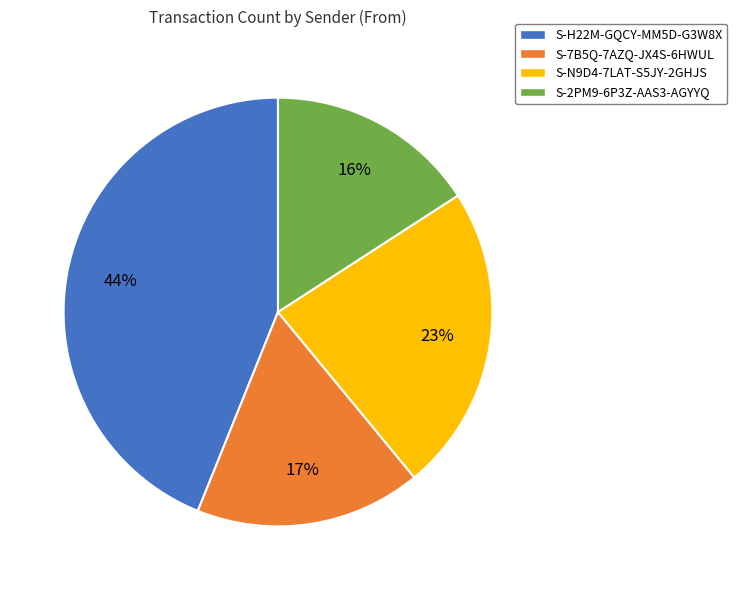

What is the ratio of the value at S-2PM9-6P3Z-AAS3-AGYYQ to the value at S-7B5Q-7AZQ-JX4S-6HWUL?

0.9